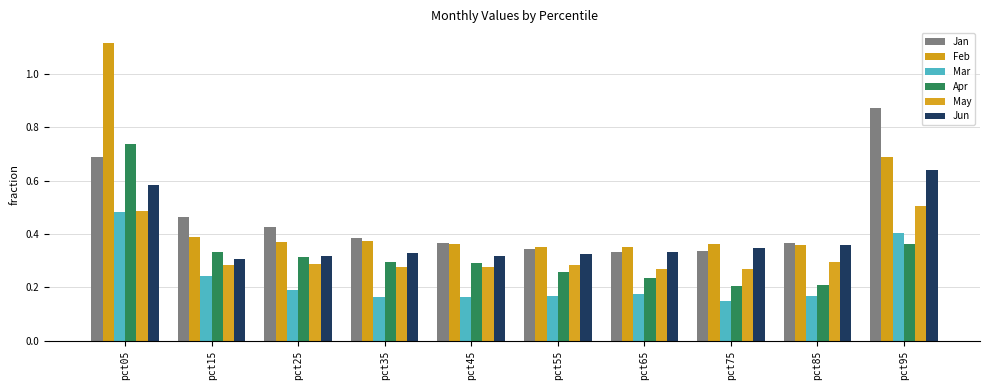

Between pct55 and pct85, which series saw the biggest shift?

Apr